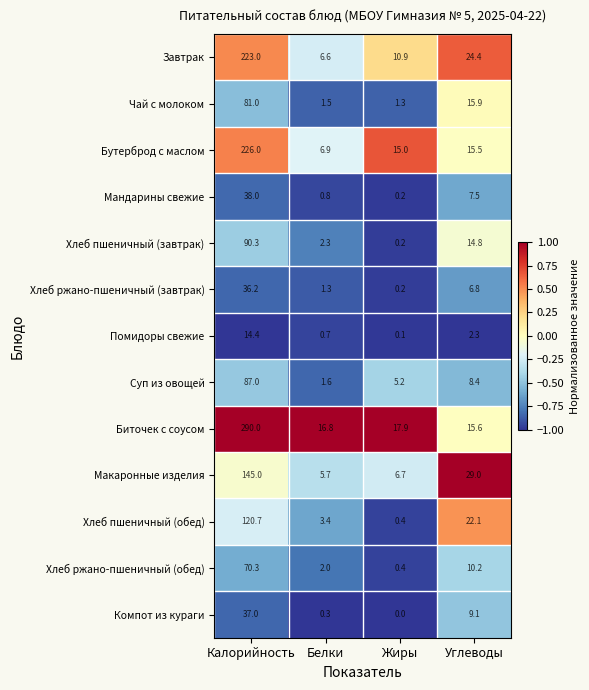

Count the number of data series in this chart.

13